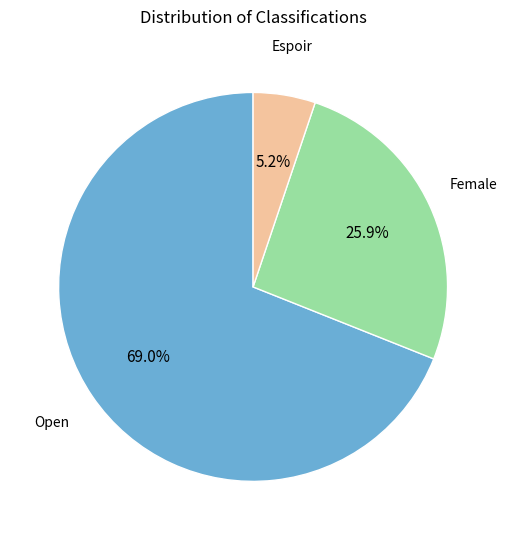

Is there any slice that represents more than half of the pie?

Yes